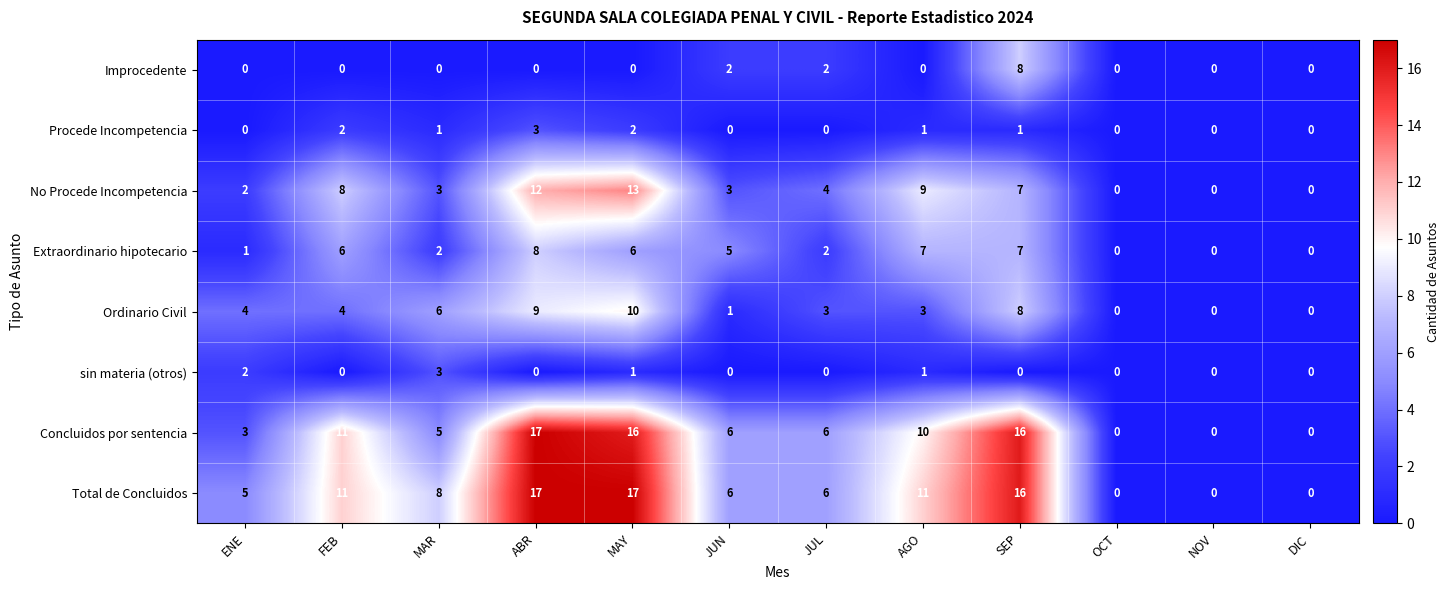

Which series has the largest total across all categories?

Total de Concluidos